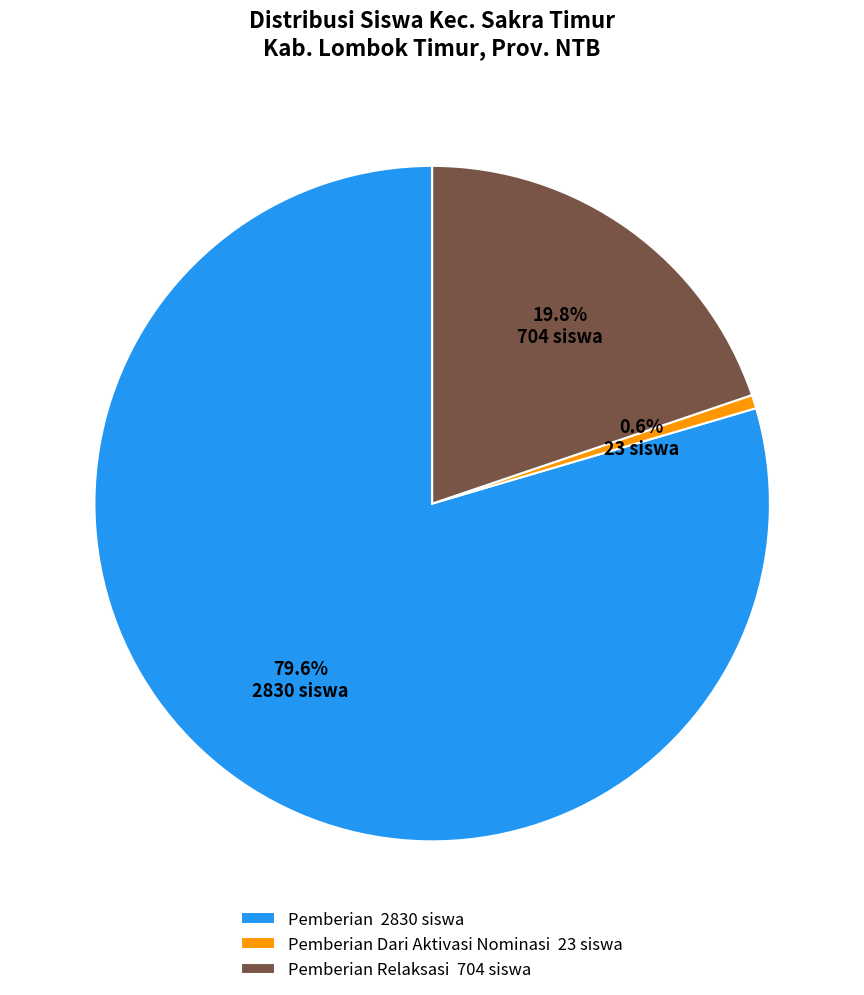

What is the largest slice in the pie chart?

Pemberian 2830 siswa